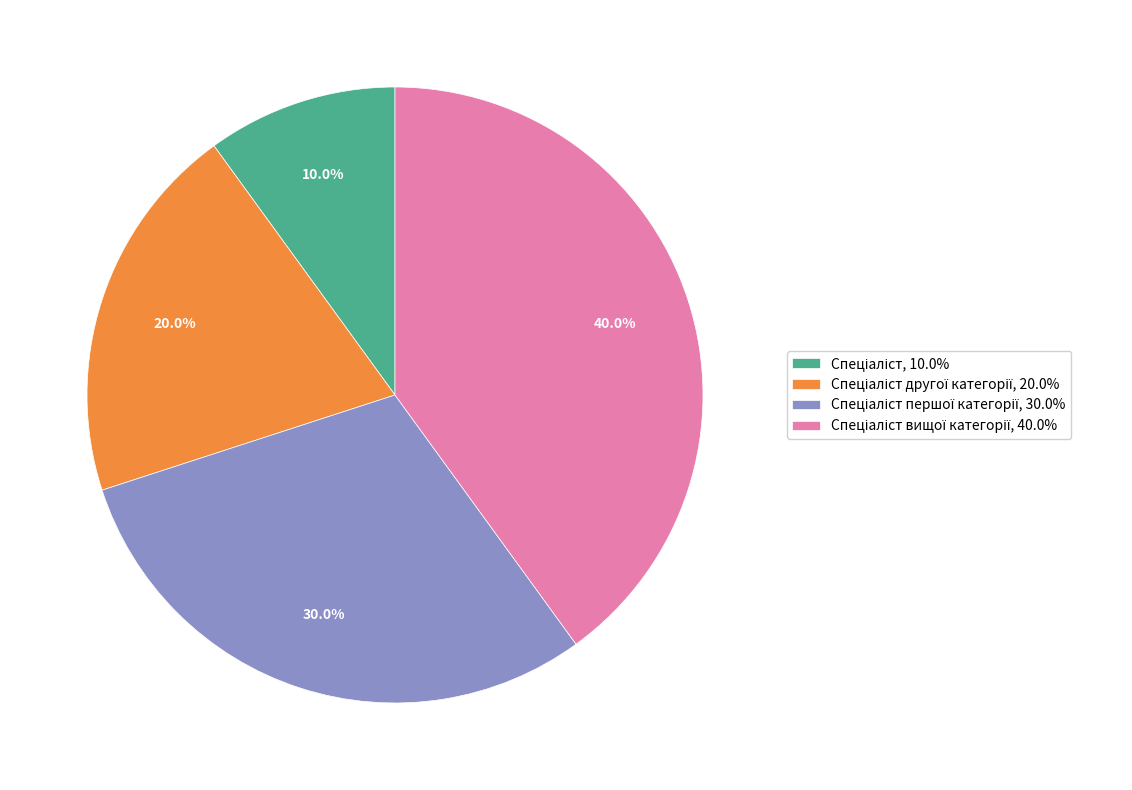

To the nearest percent, what is the average slice percentage?

25%